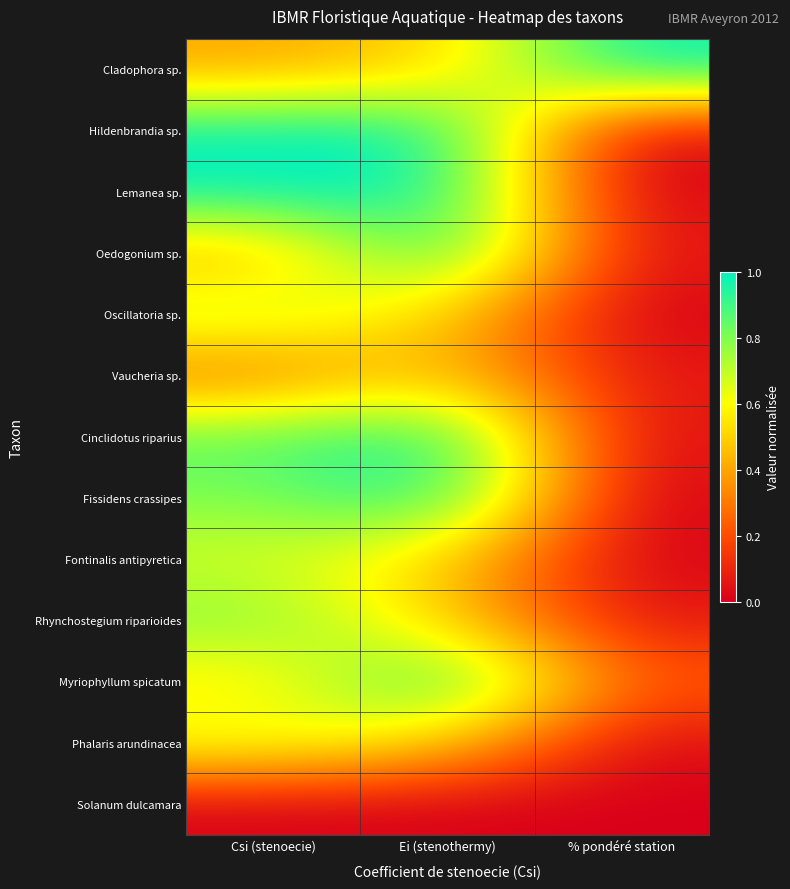

Reading right to left, extract all data points from this chart.

Cladophora sp.: % pondéré station=1.0	Ei (stenothermy)=0.5	Csi (stenoecie)=0.4
Hildenbrandia sp.: % pondéré station=0.0	Ei (stenothermy)=1.0	Csi (stenoecie)=1.0
Lemanea sp.: % pondéré station=0.0	Ei (stenothermy)=1.0	Csi (stenoecie)=1.0
Oedogonium sp.: % pondéré station=0.0	Ei (stenothermy)=1.0	Csi (stenoecie)=0.4
Oscillatoria sp.: % pondéré station=0.0	Ei (stenothermy)=0.5	Csi (stenoecie)=0.7
Vaucheria sp.: % pondéré station=0.1	Ei (stenothermy)=0.5	Csi (stenoecie)=0.3
Cinclidotus riparius: % pondéré station=0.0	Ei (stenothermy)=1.0	Csi (stenoecie)=0.9
Fissidens crassipes: % pondéré station=0.0	Ei (stenothermy)=1.0	Csi (stenoecie)=0.8
Fontinalis antipyretica: % pondéré station=0.0	Ei (stenothermy)=0.5	Csi (stenoecie)=0.7
Rhynchostegium riparioides: % pondéré station=0.1	Ei (stenothermy)=0.5	Csi (stenoecie)=0.8
Myriophyllum spicatum: % pondéré station=0.2	Ei (stenothermy)=1.0	Csi (stenoecie)=0.5
Phalaris arundinacea: % pondéré station=0.0	Ei (stenothermy)=0.5	Csi (stenoecie)=0.7
Solanum dulcamara: % pondéré station=0.0	Ei (stenothermy)=0.0	Csi (stenoecie)=0.0